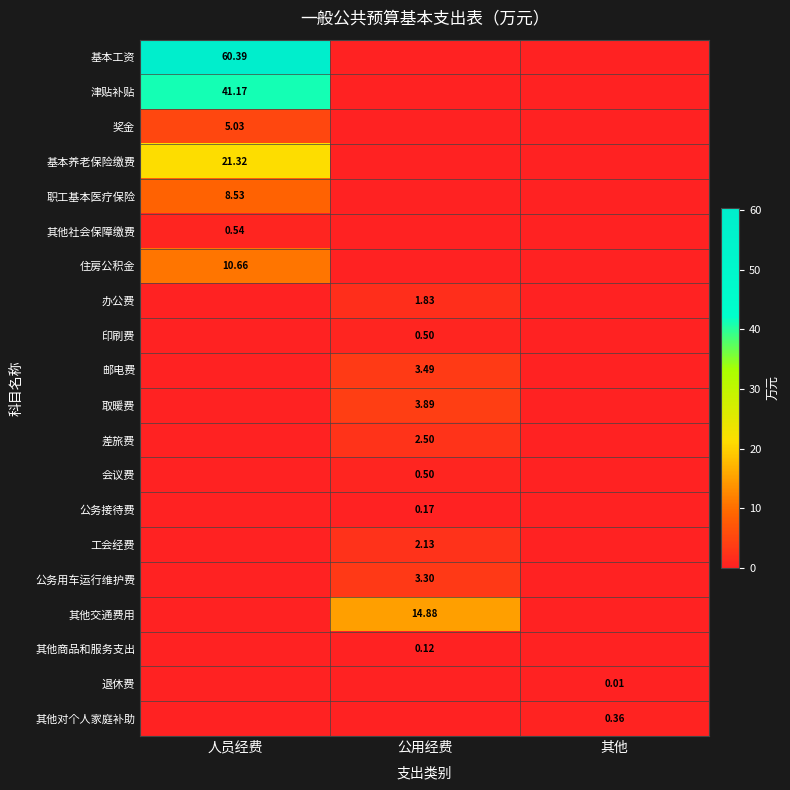

Is the value of 职工基本医疗保险 at 人员经费 greater than the value of 津贴补贴 at 人员经费?

No